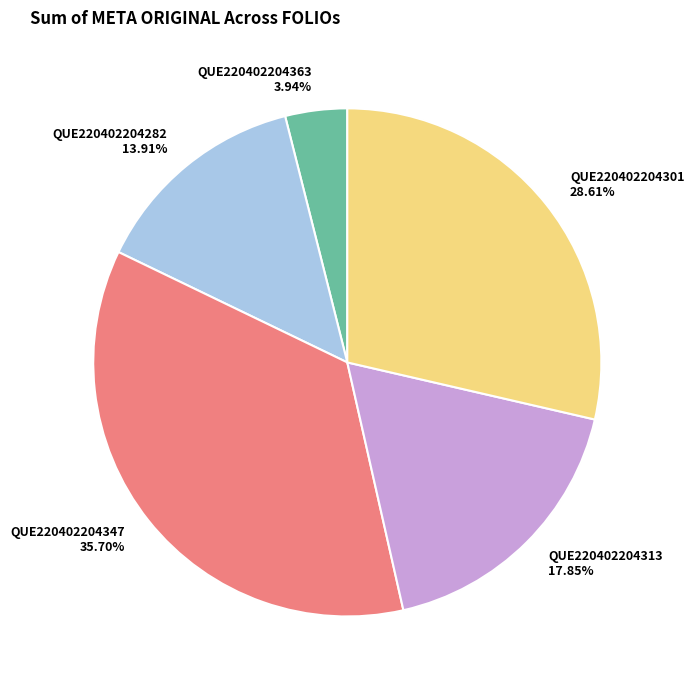

How many segments does this pie chart have?

5